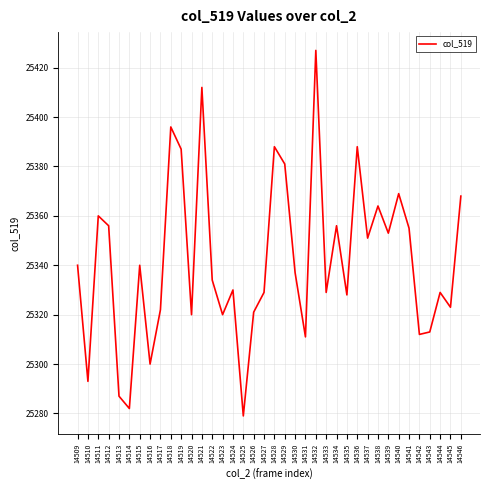

Reading right to left, transcribe all the data shown in this chart.

25368	25323	25329	25313	25312	25355	25369	25353	25364	25351	25388	25328	25356	25329	25427	25311	25337	25381	25388	25329	25321	25279	25330	25320	25334	25412	25320	25387	25396	25322	25300	25340	25282	25287	25356	25360	25293	25340